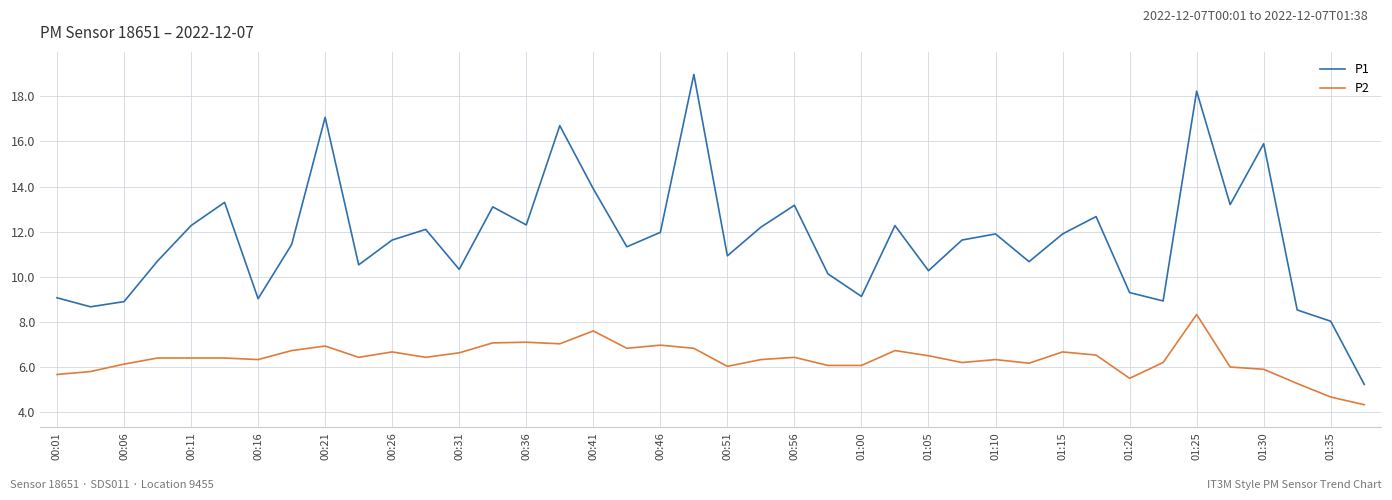

What is the difference between the maximum and second lowest values in the P1 series?

10.9